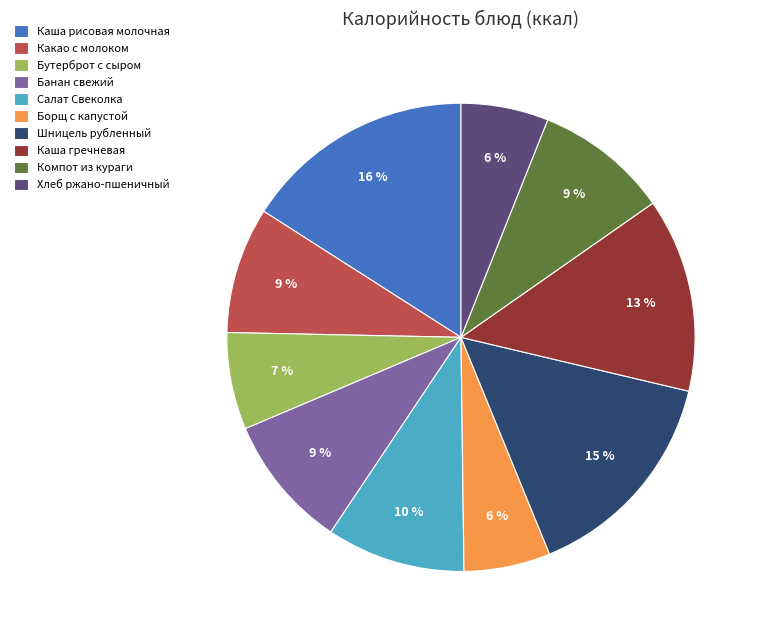

Does Салат Свеколка represent more than half of the total?

No